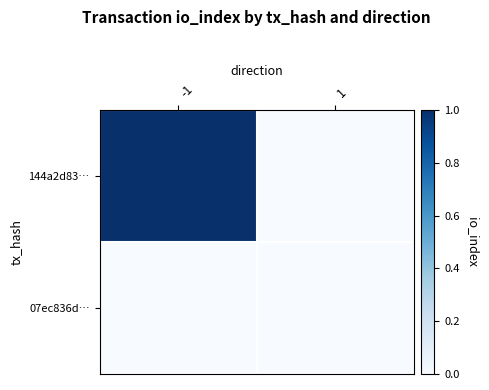

At how many categories does at least one series exceed 0?

1